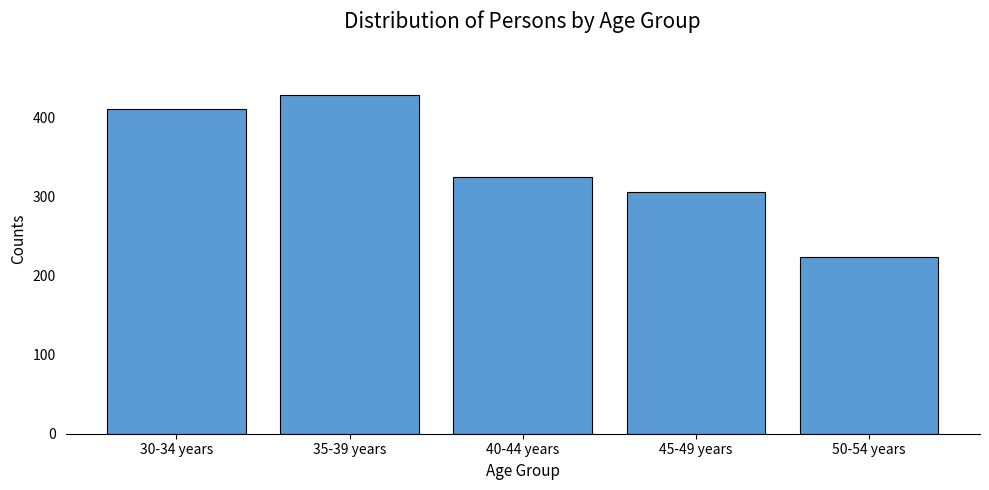

What position from the right is 30-34 years?

5